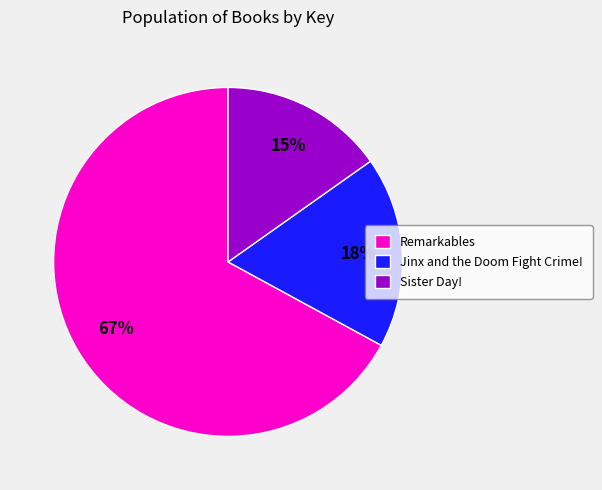

Is the sum of Sister Day! and Remarkables greater than half?

Yes